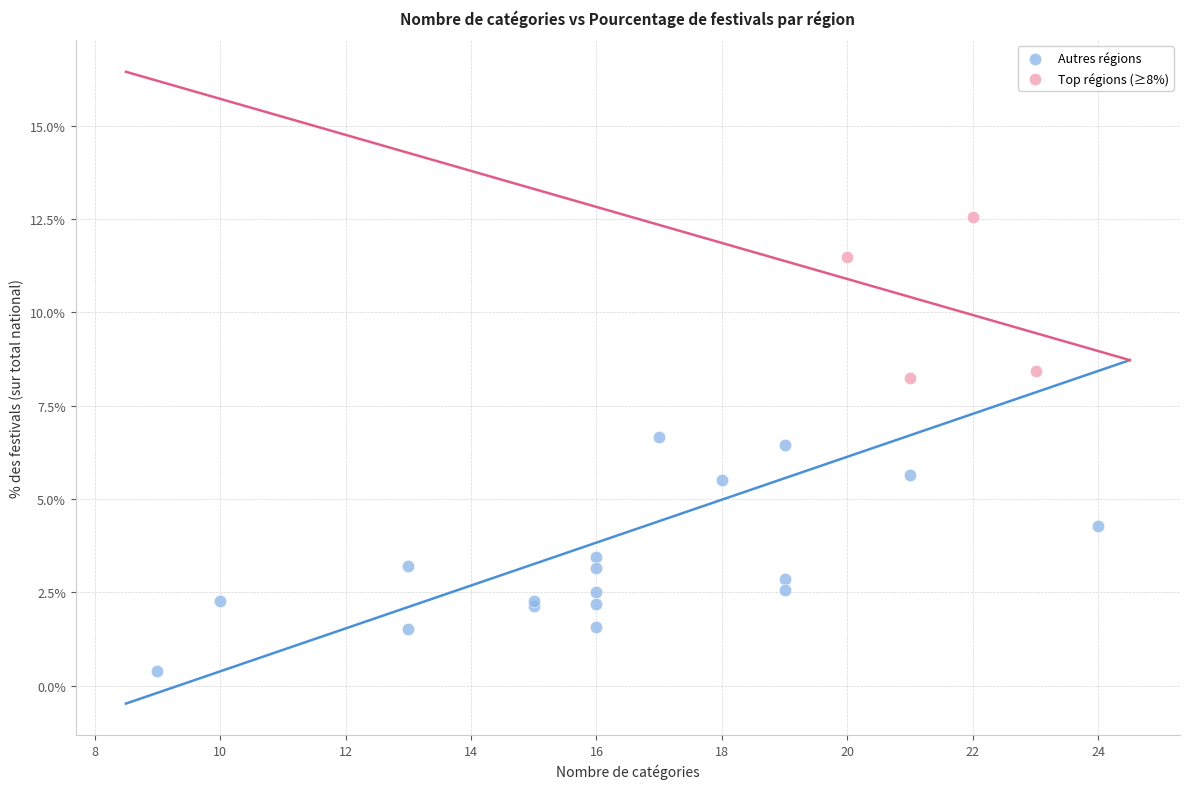

Which series reaches the maximum Y coordinate?

Top régions (≥8%)